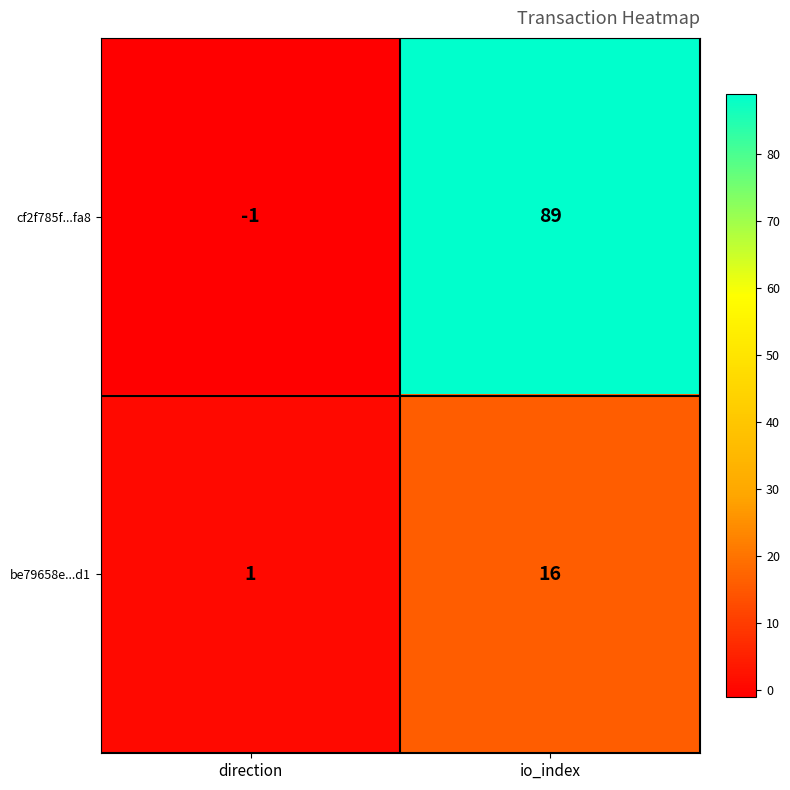

At how many categories does at least one series exceed 49?

1